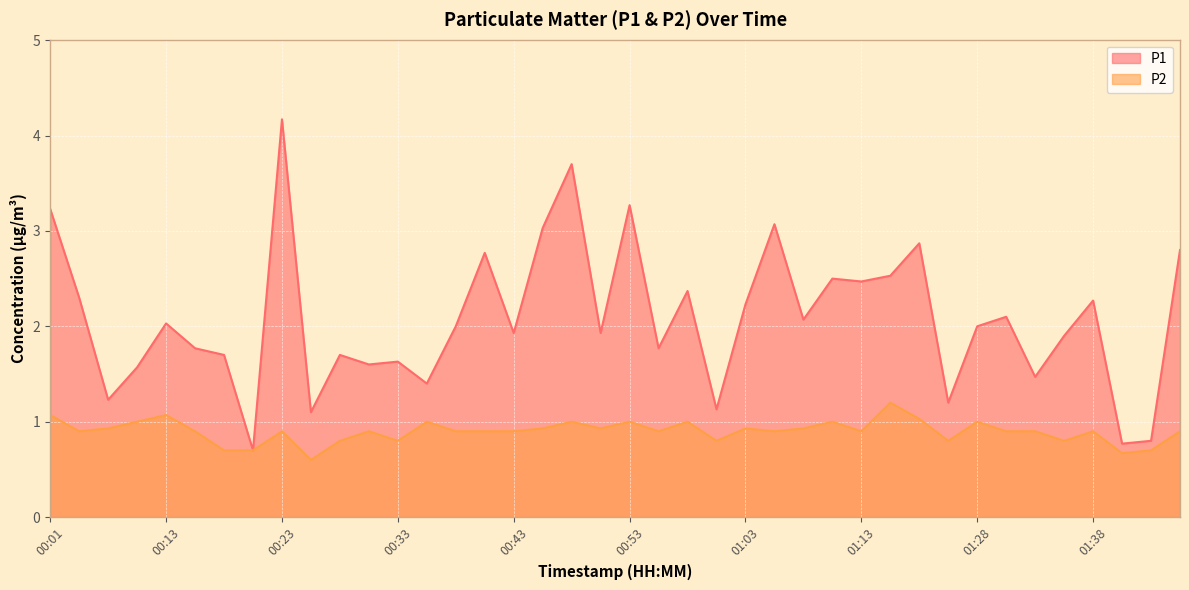

True or false: P1 and P2 cross at least once.

False